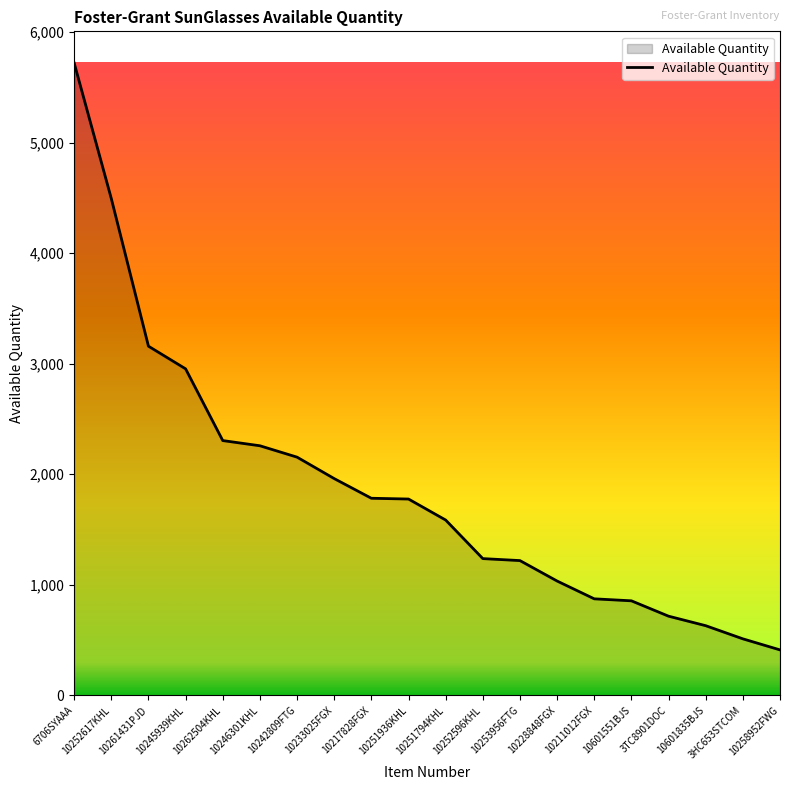

How many lines are shown in the chart?

1